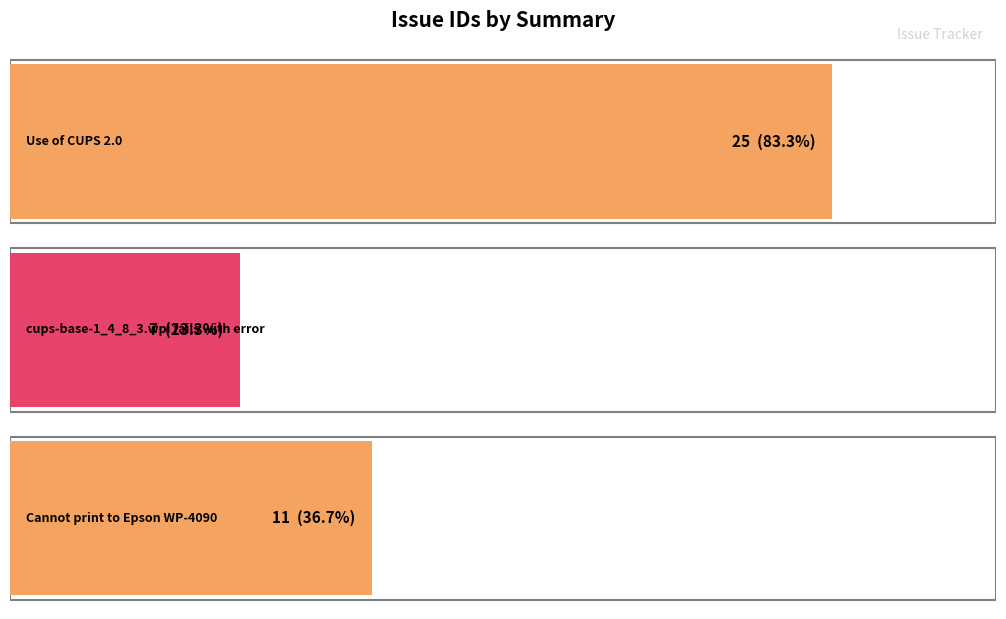

Reading right to left, what are all the values shown in this chart?

Cannot print to Epson WP-4090=11	cups-base-1_4_8_3.wpi fails with error=7	Use of CUPS 2.0=25